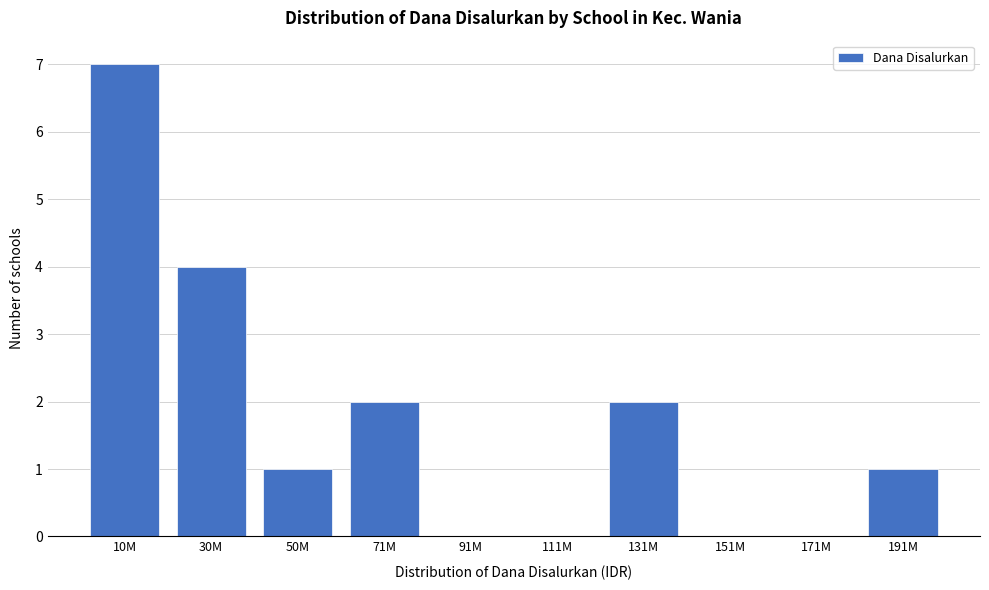

Reading left to right, list all the values displayed in this chart.

10M=7	30M=4	50M=1	71M=2	91M=0	111M=0	131M=2	151M=0	171M=0	191M=1